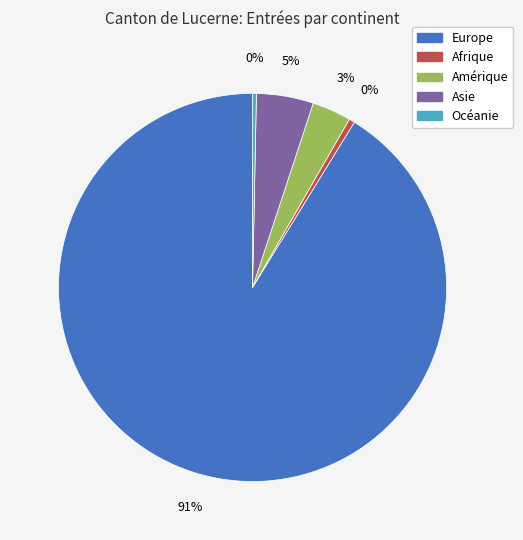

To the nearest percent, what is the average slice percentage?

20%